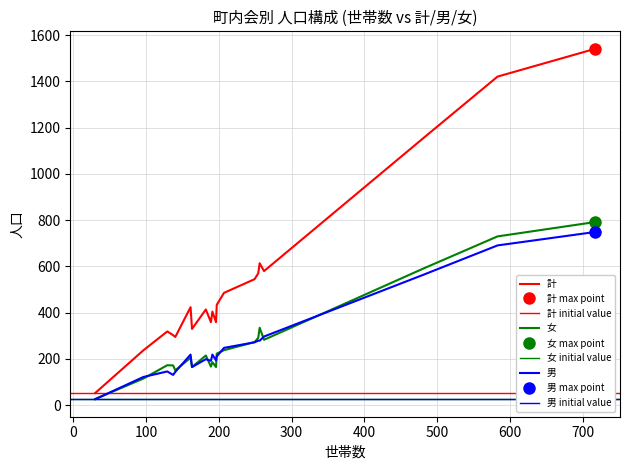

Rank the categories by 女 value from lowest to highest.

滝ノ谷, 上川, たかね, 中里, 横見, 宮原, 中田, 助宗, 北方, 花倉, 中ノ合, 谷稲葉, 寺島, 白藤, 滝沢, 本郷, 西方, 堀之内, 上藪田, 下藪田